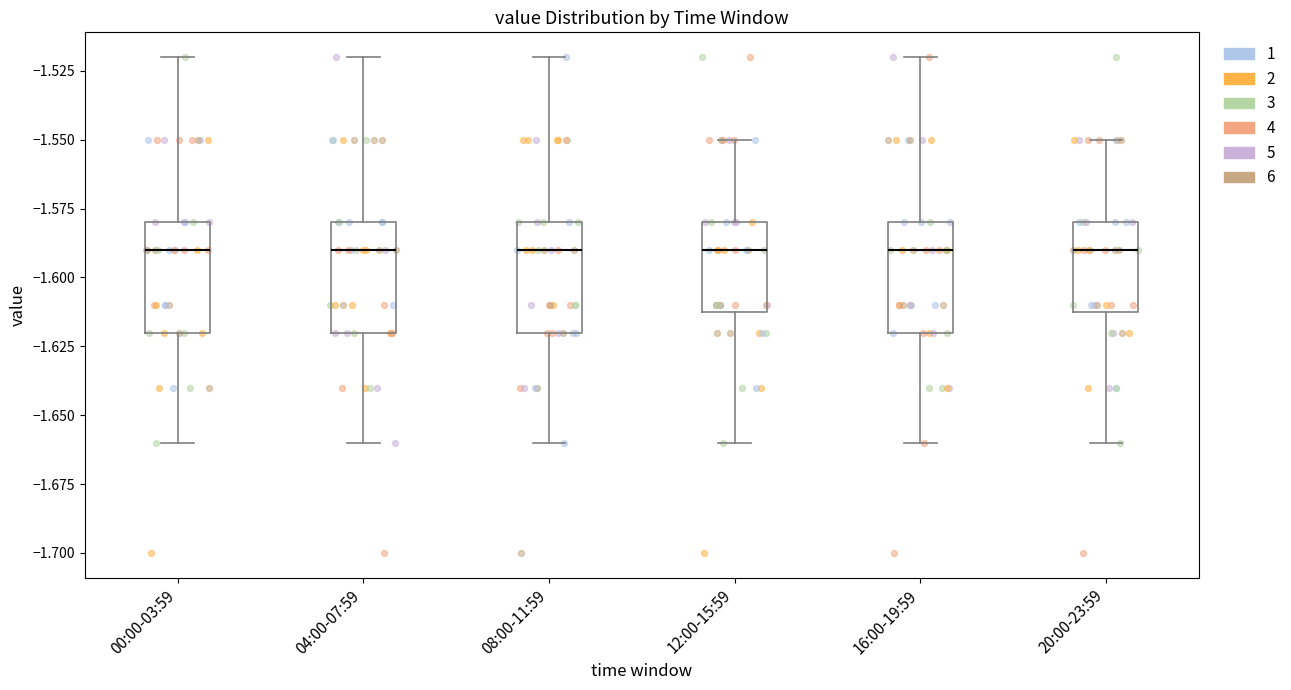

Reading left to right, read every box against the y-axis: the position of its median line, the range the box covers, and the ends of its whiskers. The values are not printed on the chart, so give them approximately, as read against the axis.

00:00-03:59: median -1.59, box -1.62 to -1.58, whiskers -1.66 to -1.52
04:00-07:59: median -1.59, box -1.62 to -1.58, whiskers -1.66 to -1.52
08:00-11:59: median -1.59, box -1.62 to -1.58, whiskers -1.66 to -1.52
12:00-15:59: median -1.59, box -1.61 to -1.58, whiskers -1.66 to -1.55
16:00-19:59: median -1.59, box -1.62 to -1.58, whiskers -1.66 to -1.52
20:00-23:59: median -1.59, box -1.61 to -1.58, whiskers -1.66 to -1.55